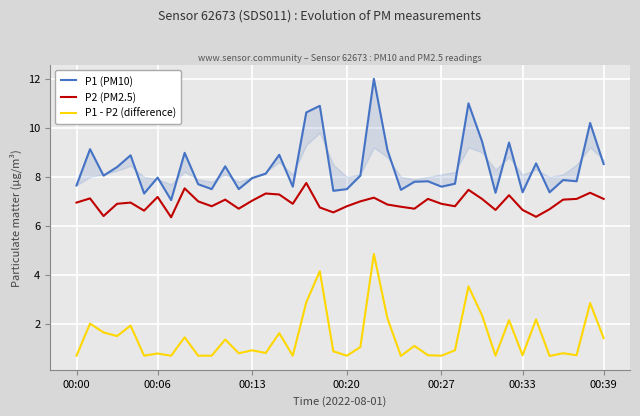

Which series has the largest total across all categories?

P1 (PM10)